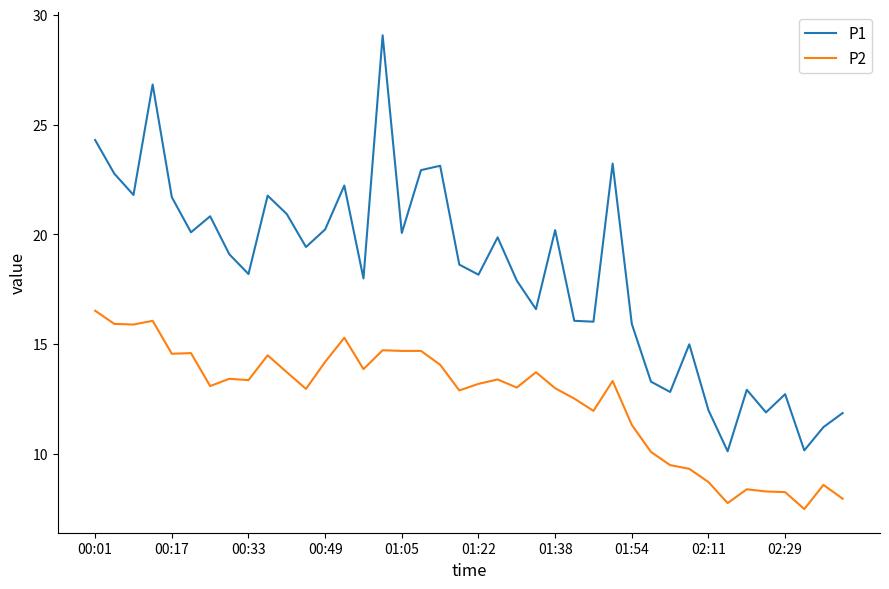

List the series in order of their overall mean, highest first.

P1, P2